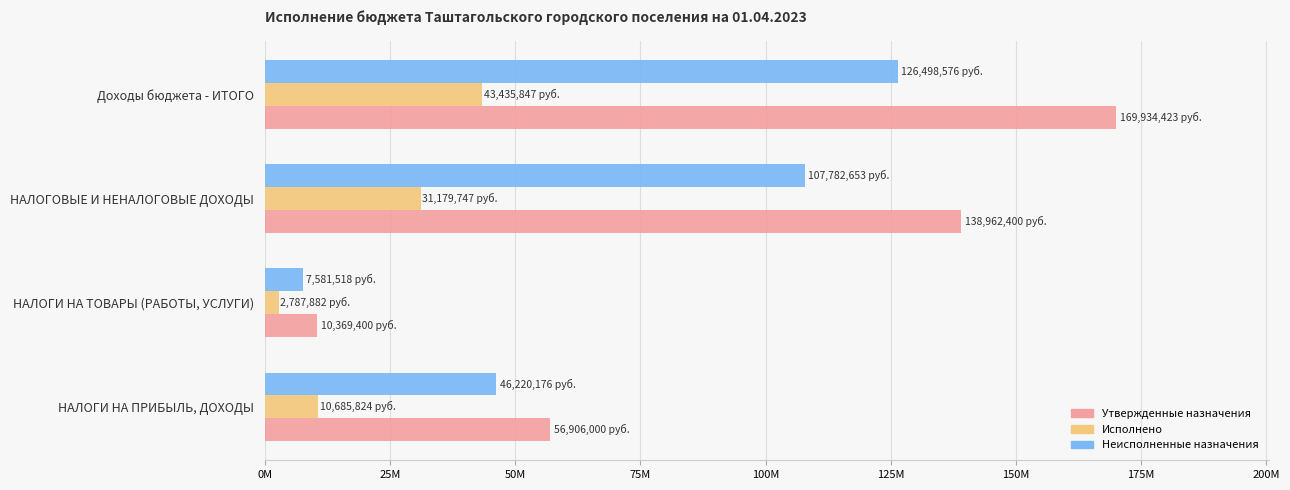

What is the value of the Утвержденные назначения bar at the 1st from the left?

56906000.0